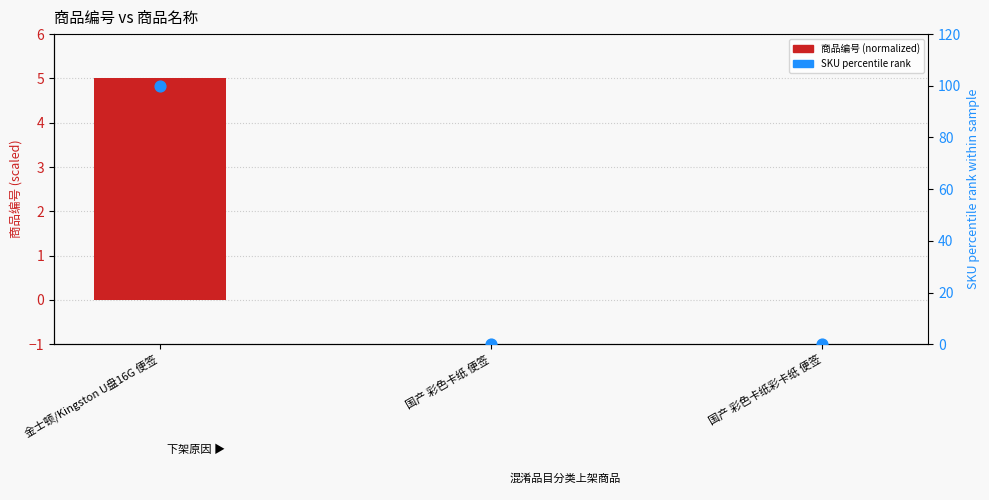

At how many categories does at least one series exceed 0?

2